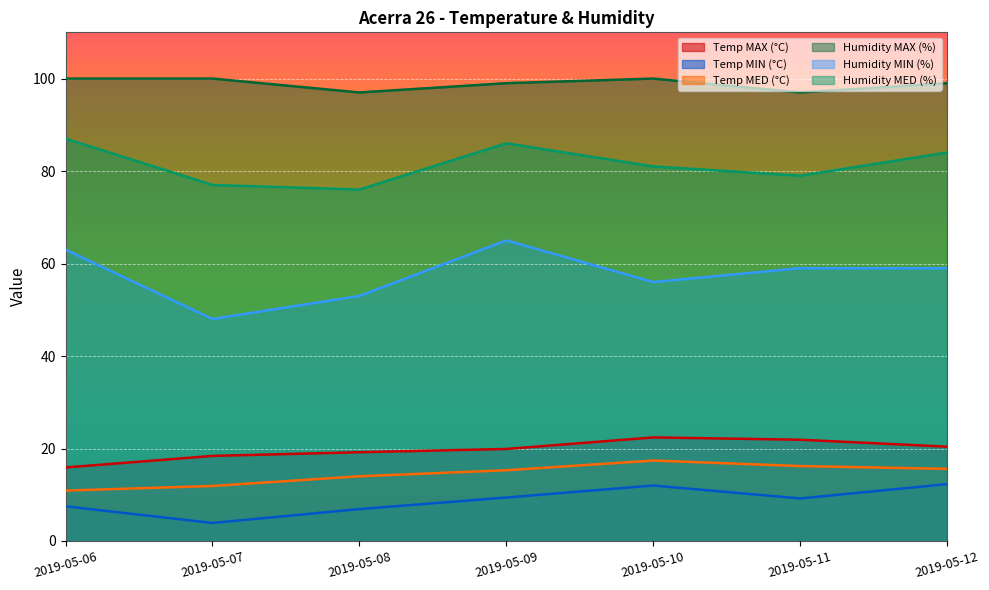

Is it true that Temp MAX (°C) equals 6.0 at 2019-05-12?

False